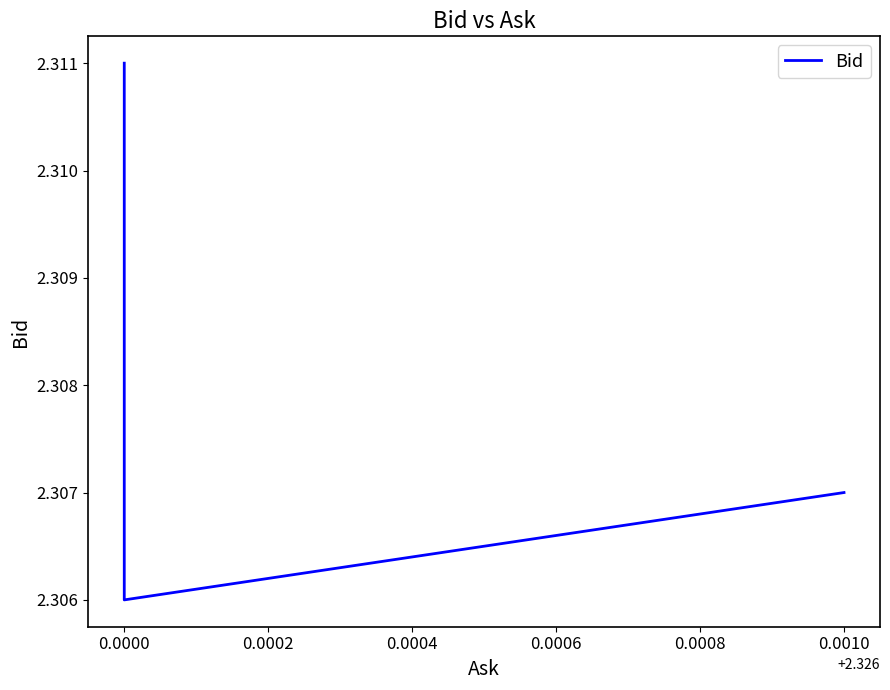

What position from the left is 0.0000?

2